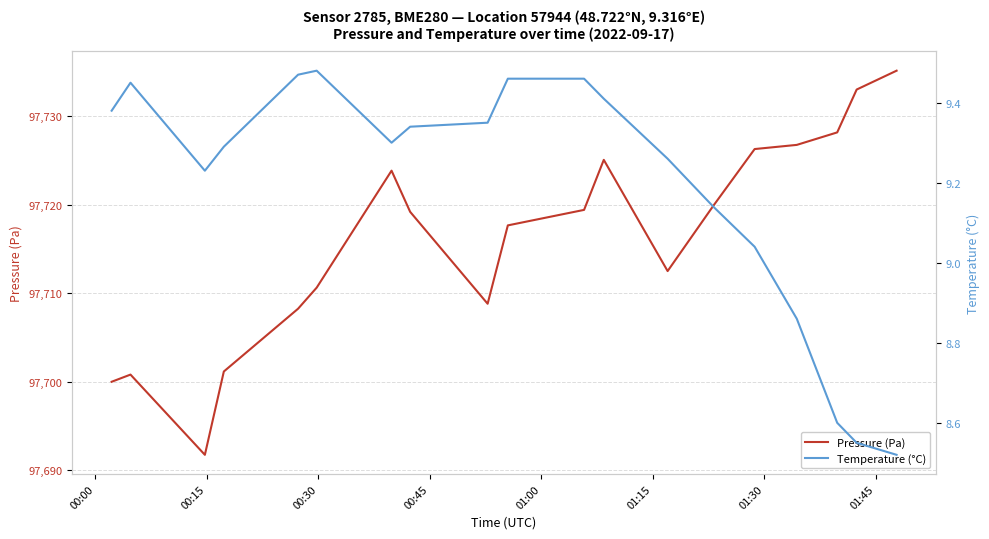

How many data points in Pressure (Pa) are less than 97719?

9